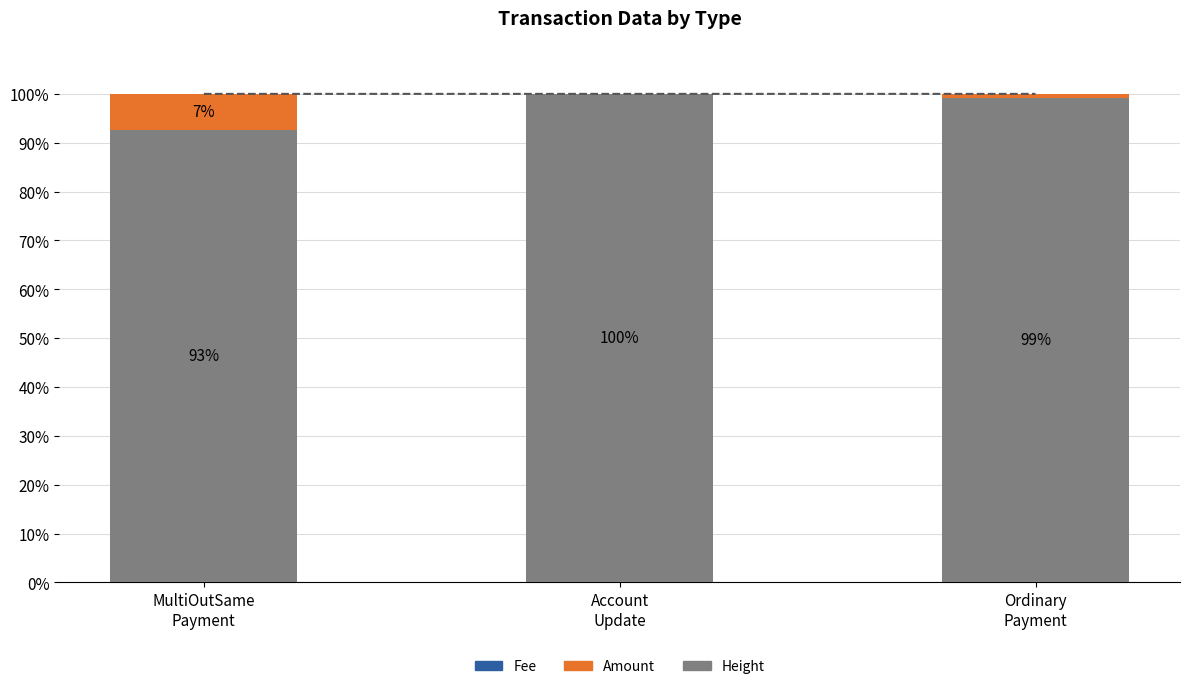

How many distinct data groups are displayed?

3